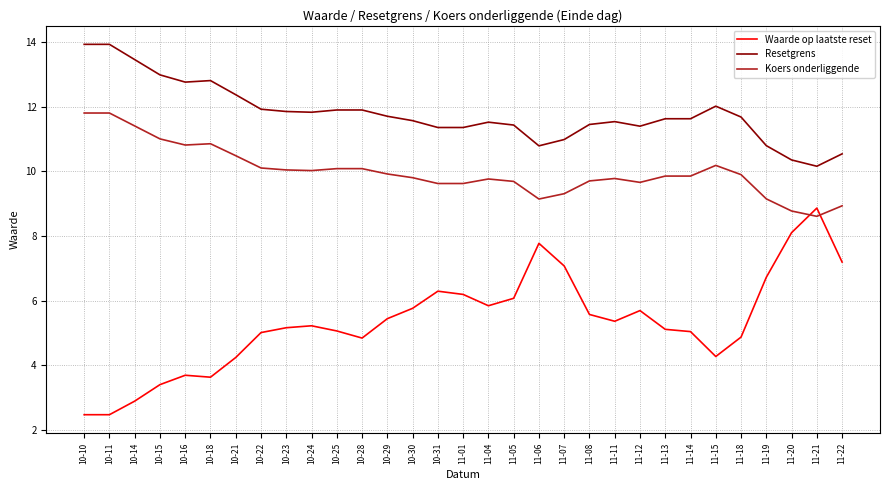

What is the difference between the second highest and minimum values in the Waarde op laatste reset series?

5.6